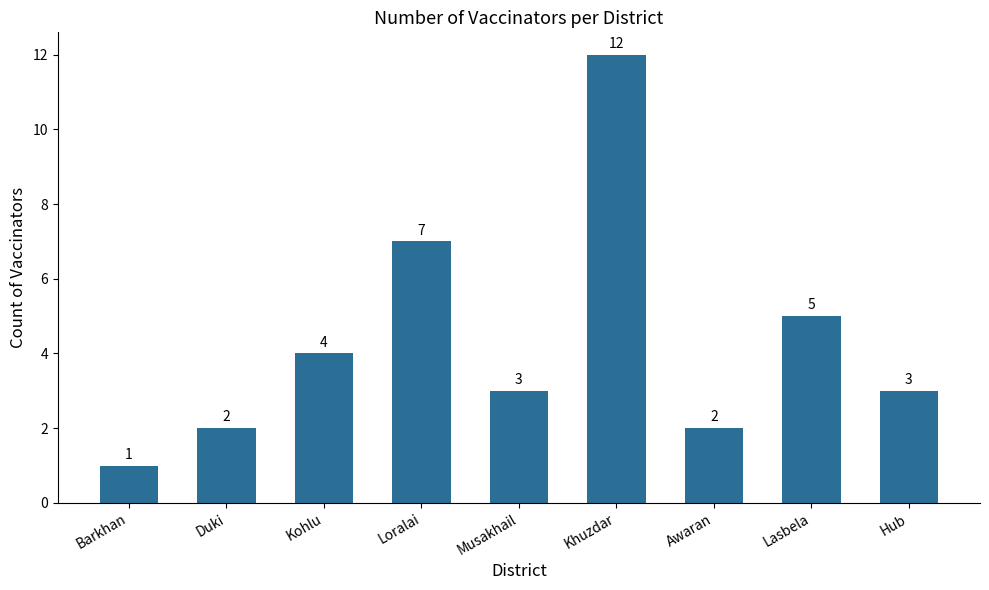

True or false: the data shows 7 at Kohlu.

False